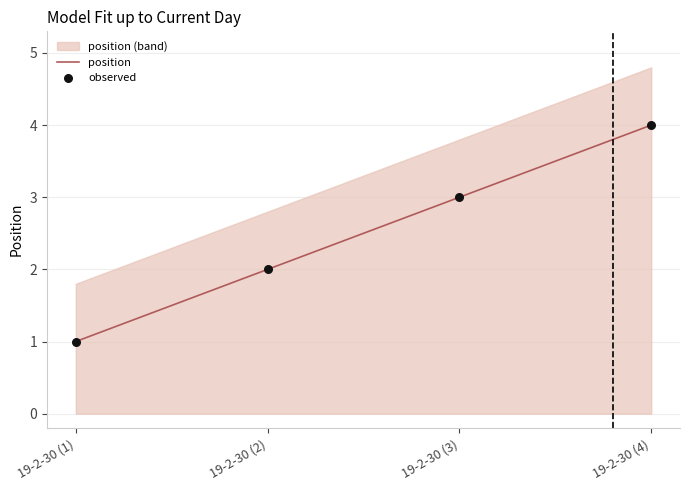

At which category is the sum across all series the highest?

19-2-30 (4)